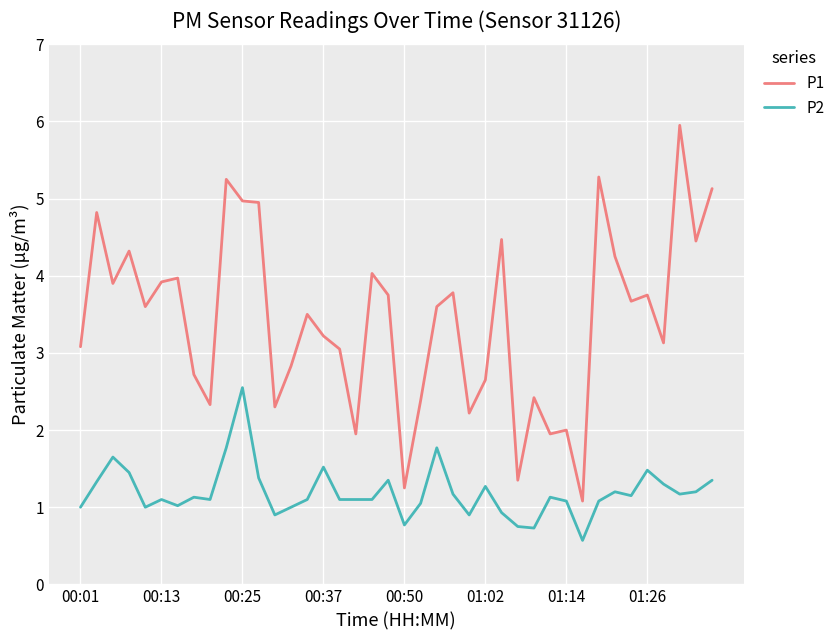

True or false: P2 and P1 intersect in this chart.

False